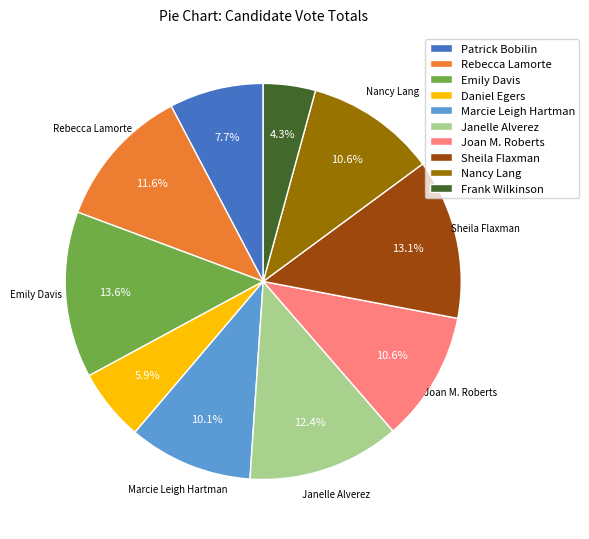

Which category has the smallest portion of the pie?

Frank Wilkinson